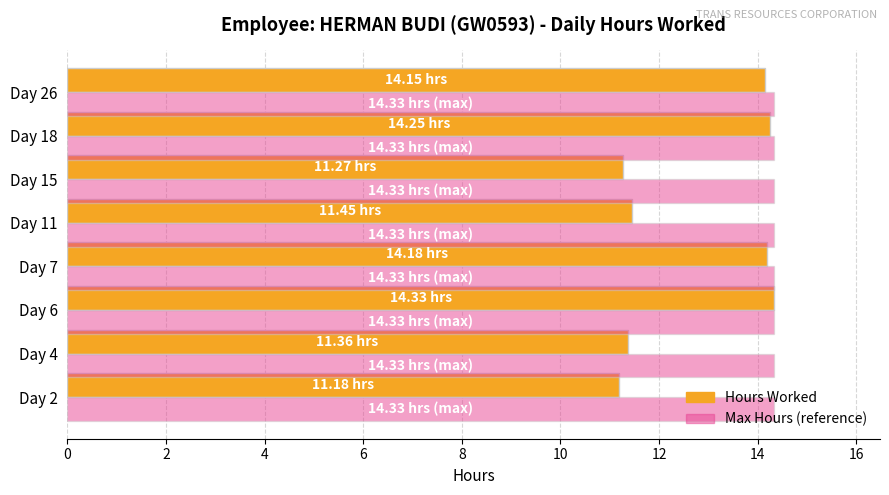

Rank the series by their average value, from highest to lowest.

Max Hours (reference), Hours Worked